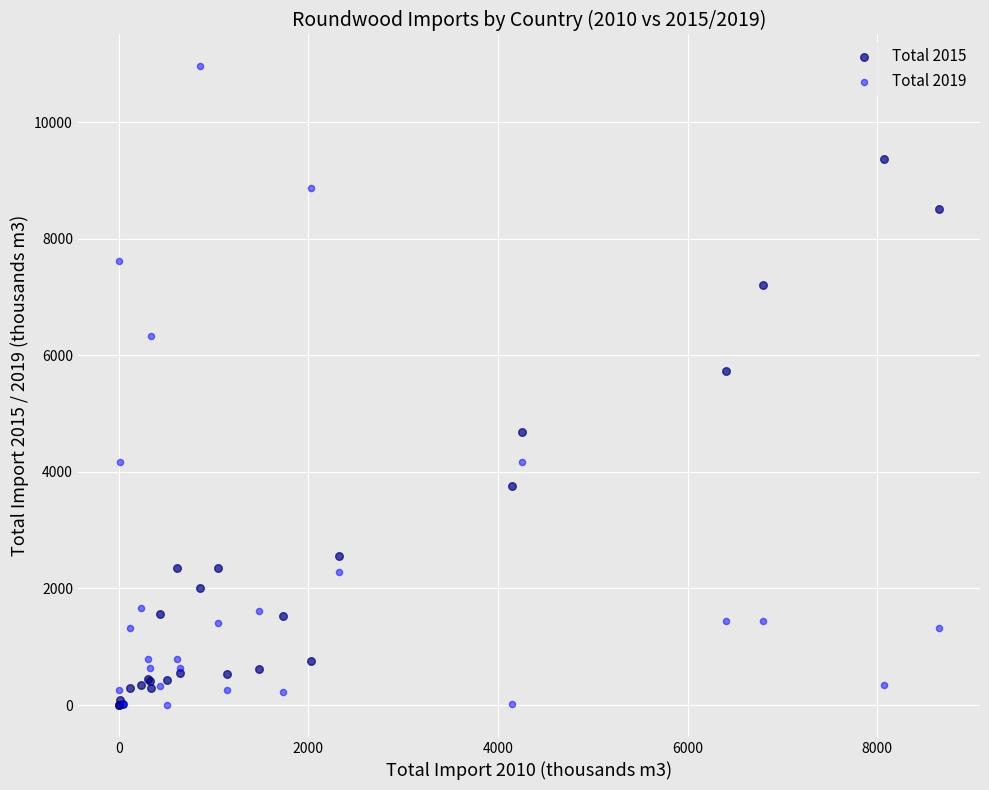

Which series has the largest Y range (max minus min)?

Total 2019